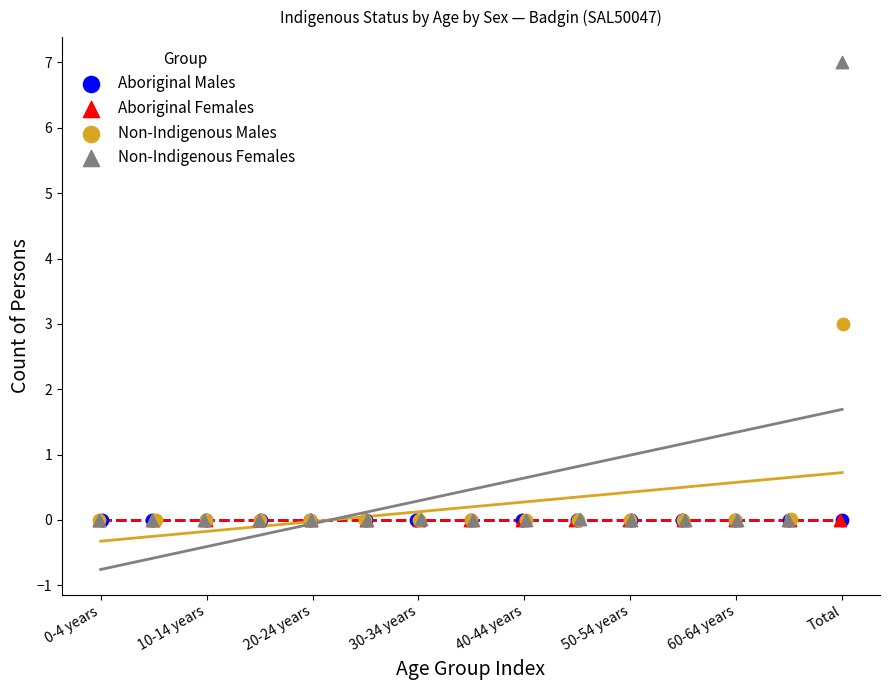

Which series reaches the maximum Y coordinate?

Non-Indigenous Females